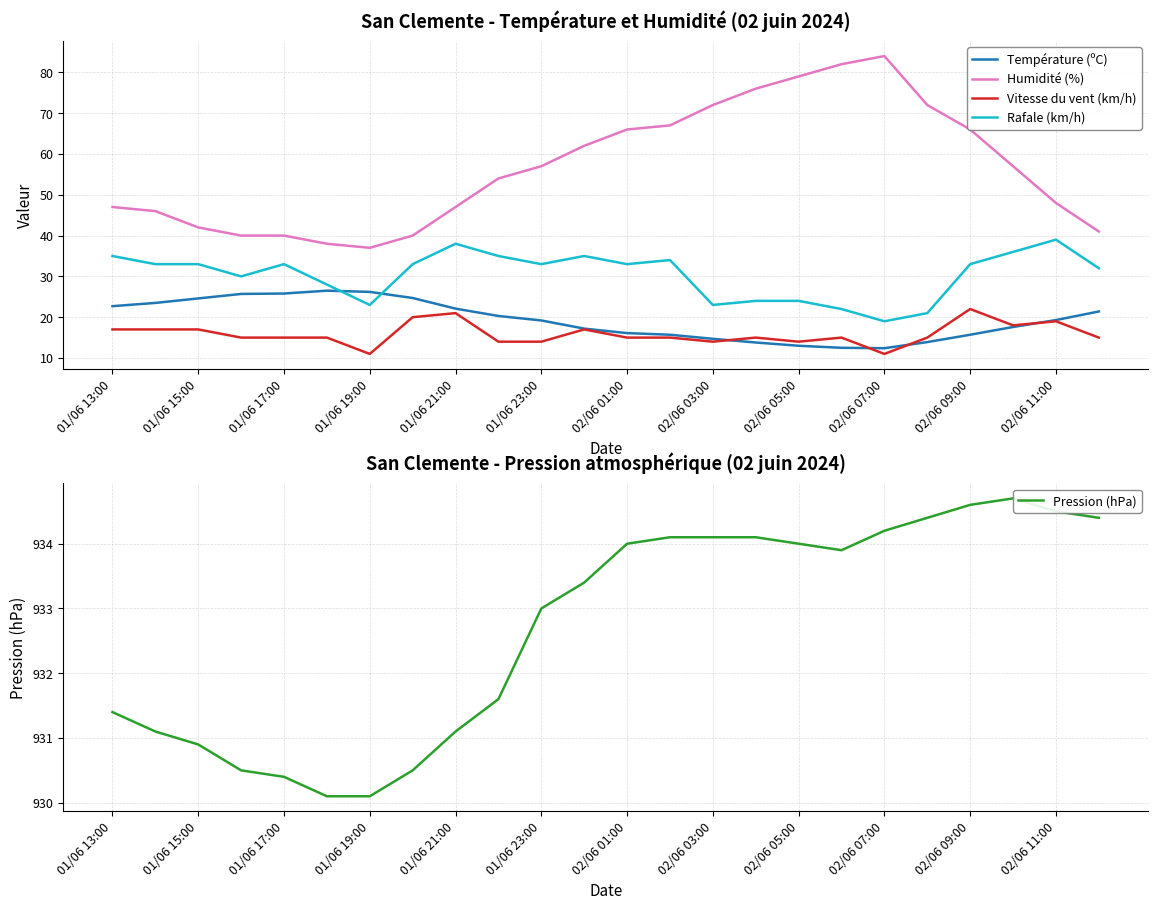

Is this an area chart (filled region under the line)?

No